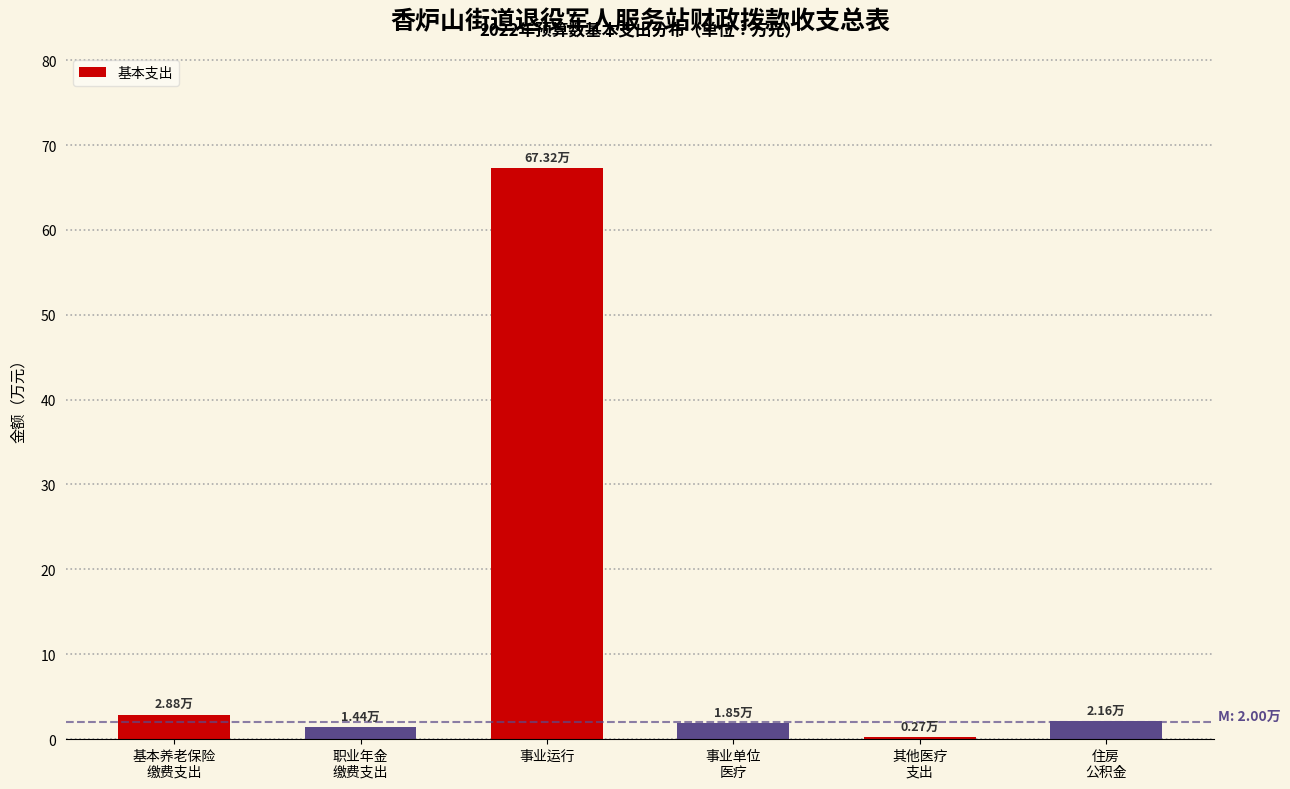

Which category has the highest value across all series?

事业运行